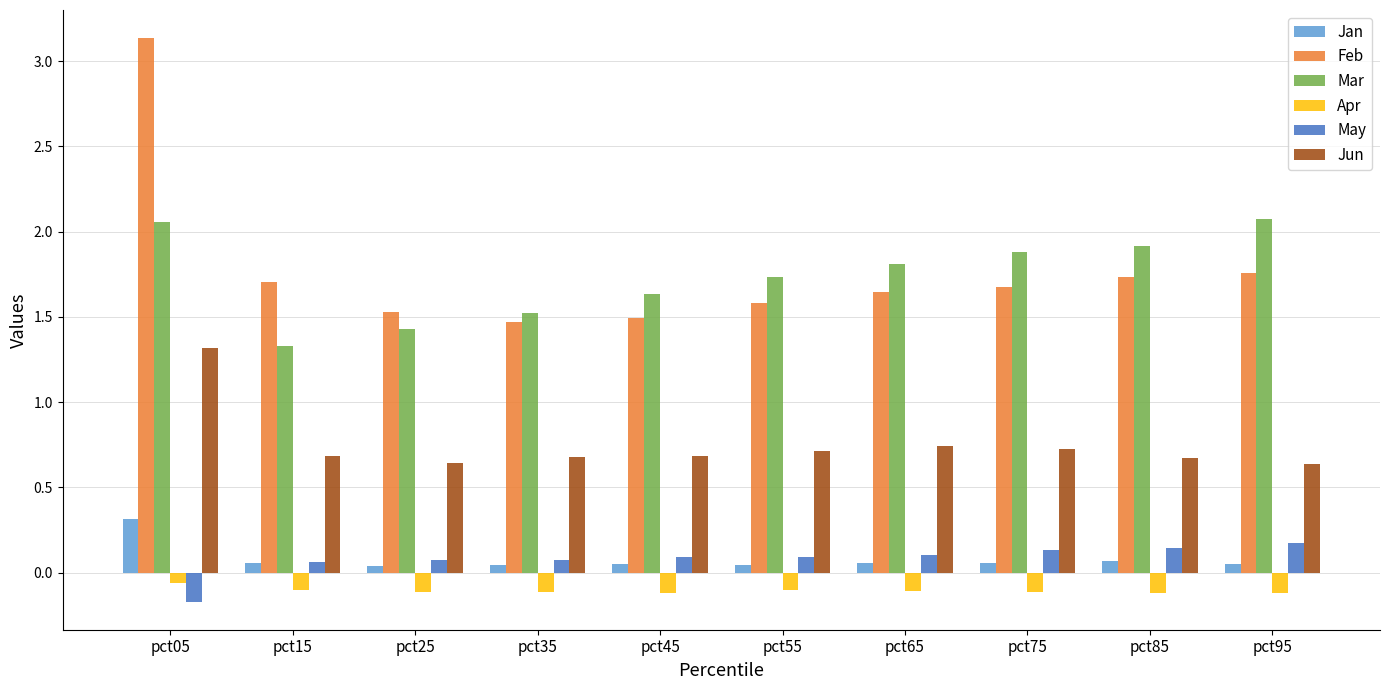

Which category has the highest value in the Jun series?

pct05